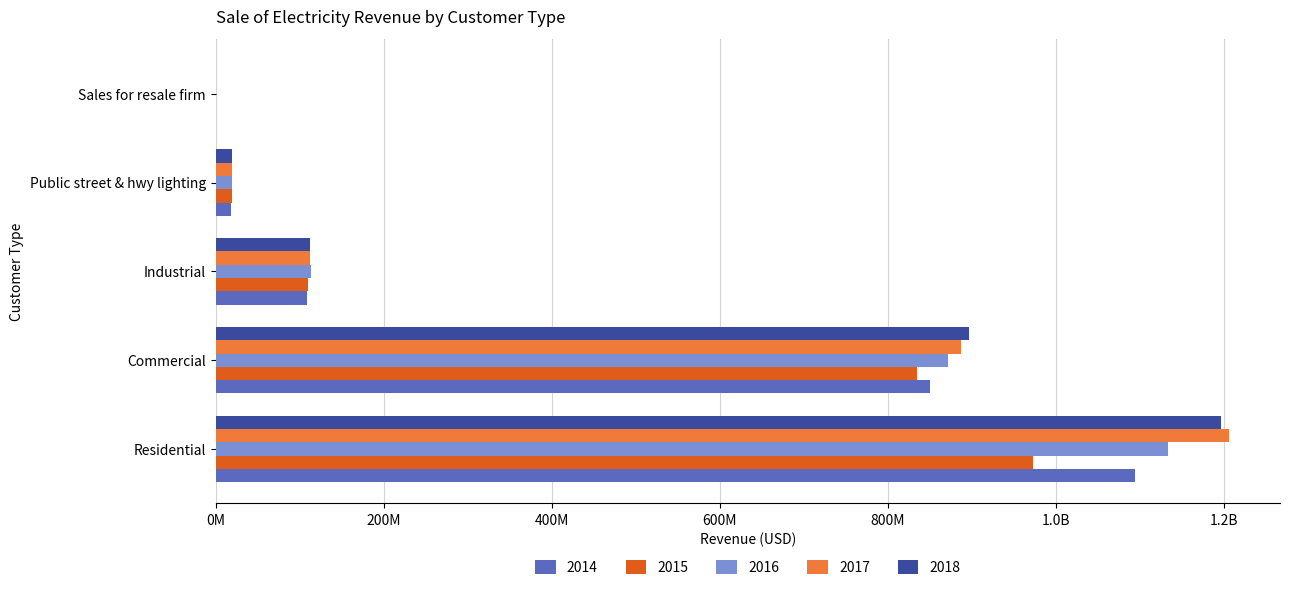

What is the smallest value displayed?

318610.0